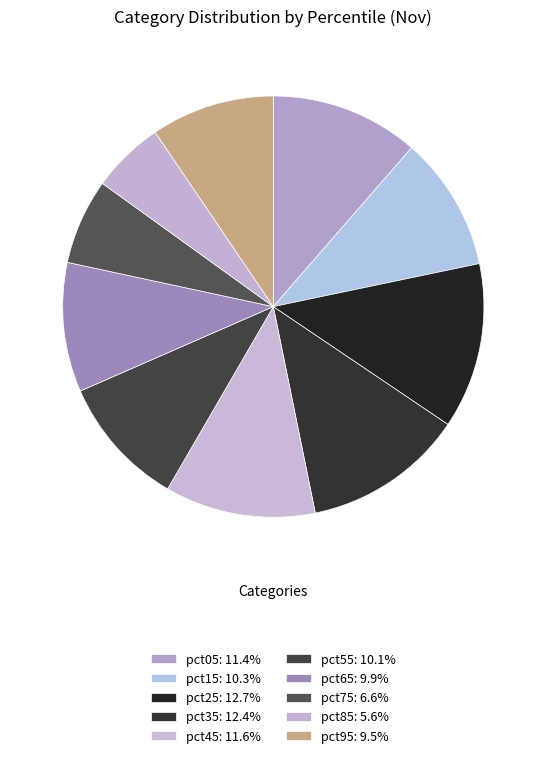

Count the number of slices in the pie.

10